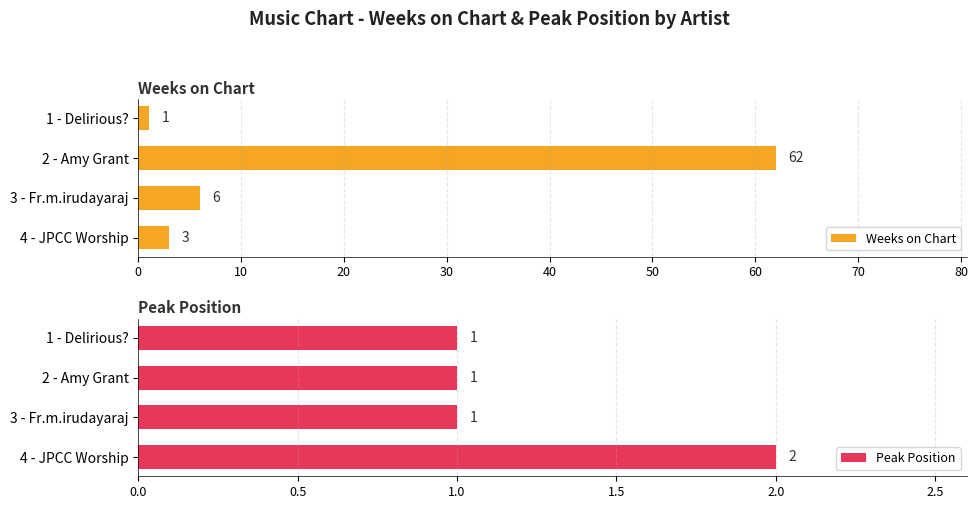

What is the difference between the maximum and second lowest values in the Weeks on Chart series?

59